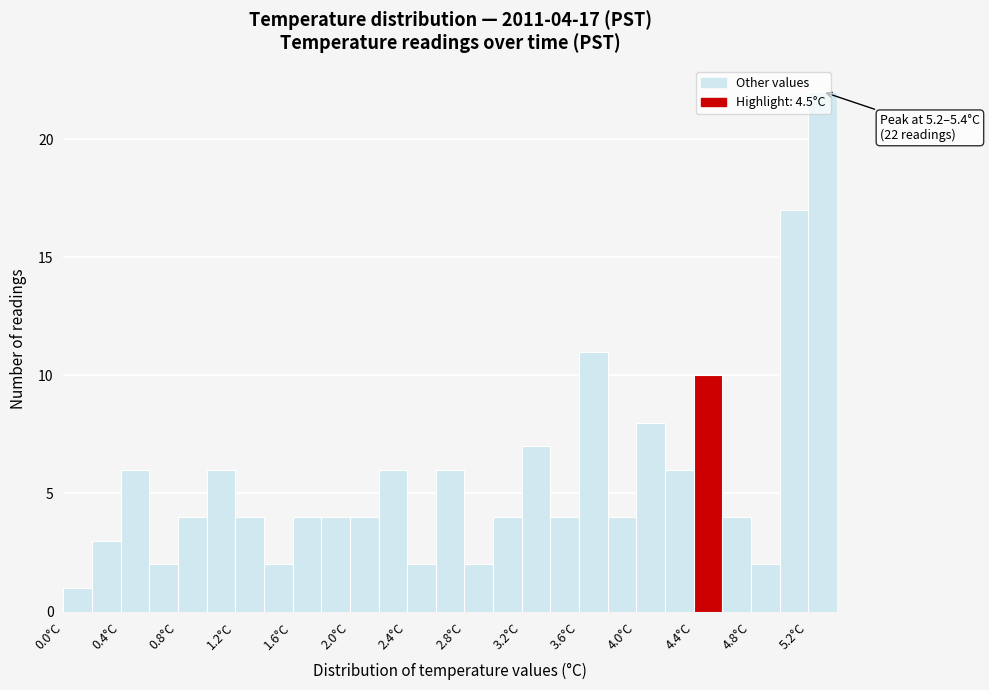

Which range on the x-axis has the tallest bar?

5.2 to 5.4